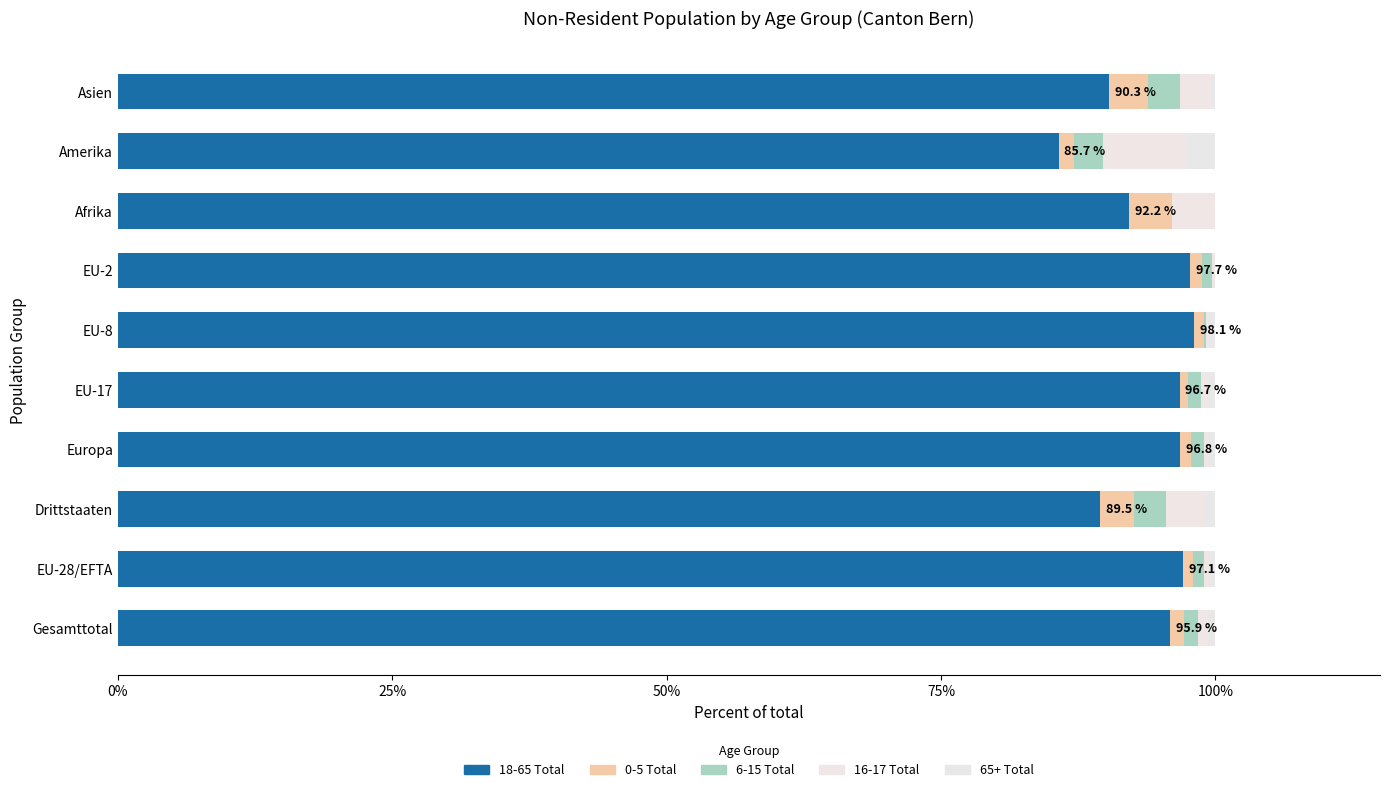

How many data points does each series have?

10